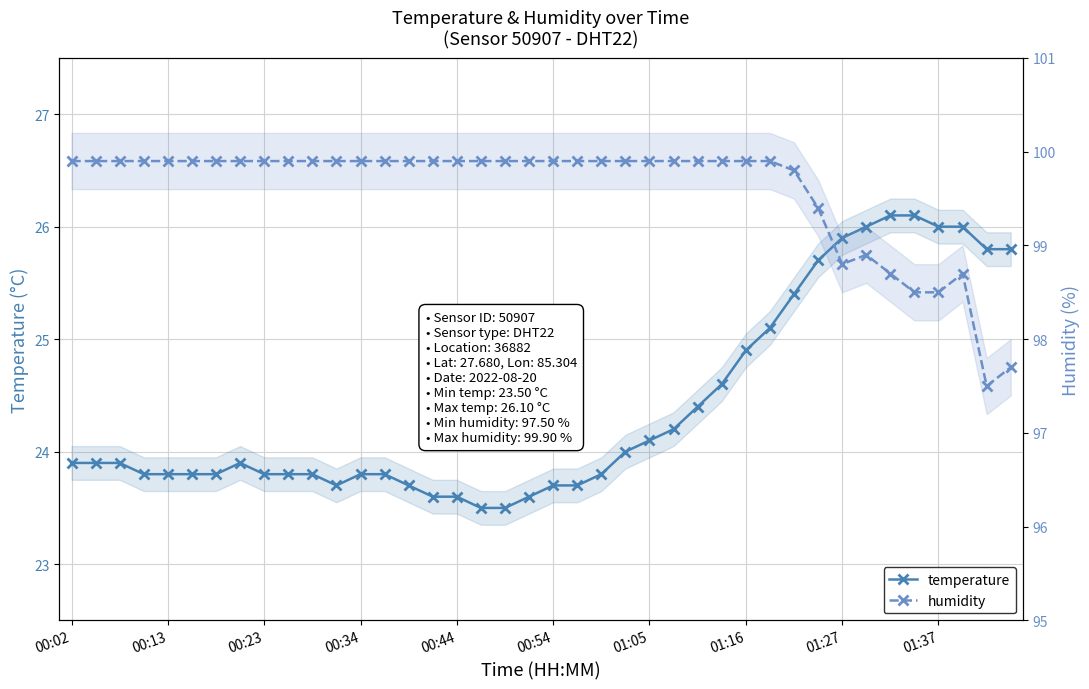

What is the sum of all temperature values?

976.3